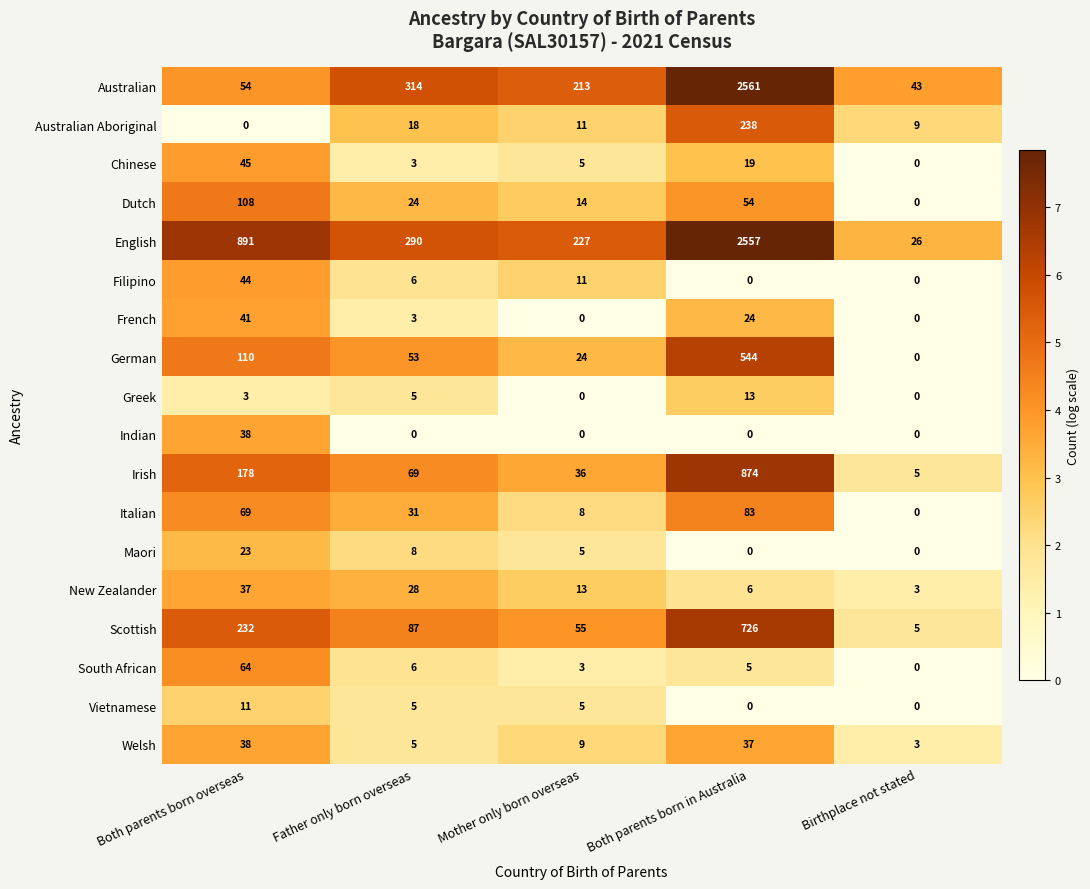

List the labels in order of German value, smallest first.

Birthplace not stated, Mother only born overseas, Father only born overseas, Both parents born overseas, Both parents born in Australia